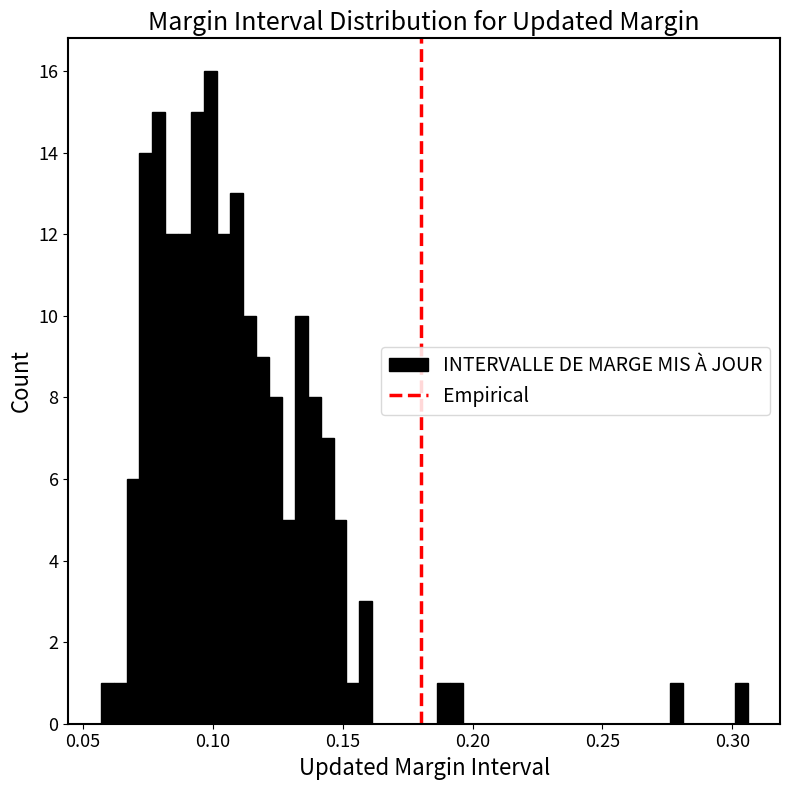

Read against the x-axis, roughly where is the centre of the tallest bar?

0.100